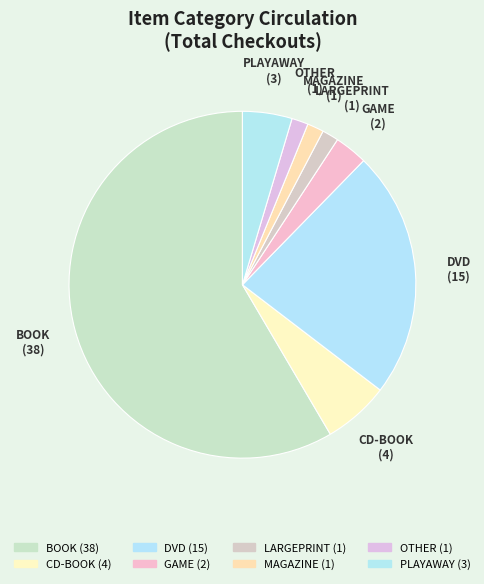

Which category has the biggest portion of the pie?

BOOK